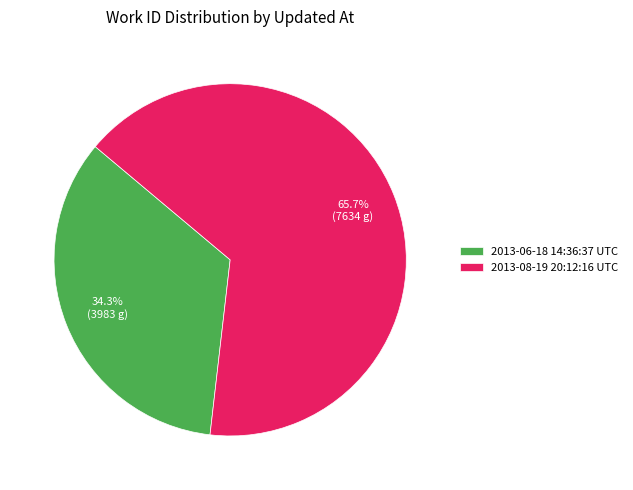

Count the number of slices in the pie.

2